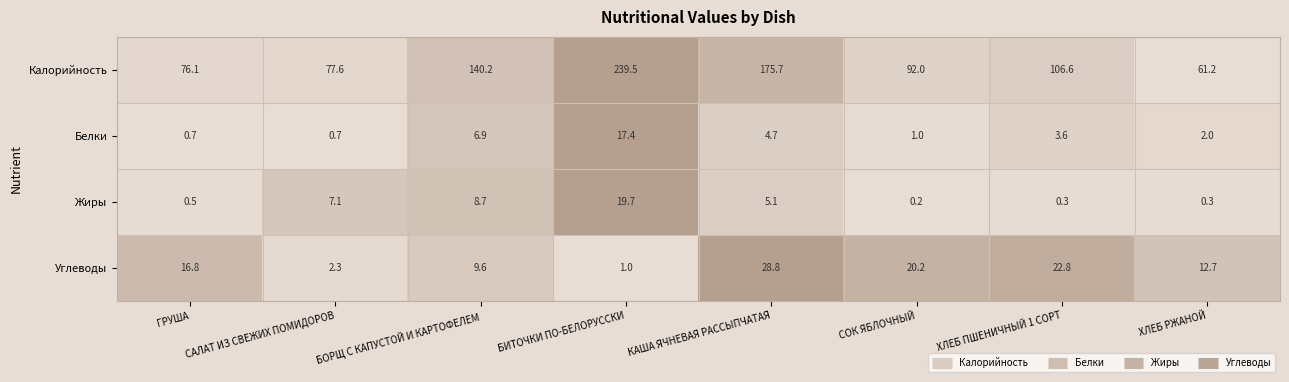

List the series in order of their peak value, lowest first.

Белки, Жиры, Углеводы, Калорийность